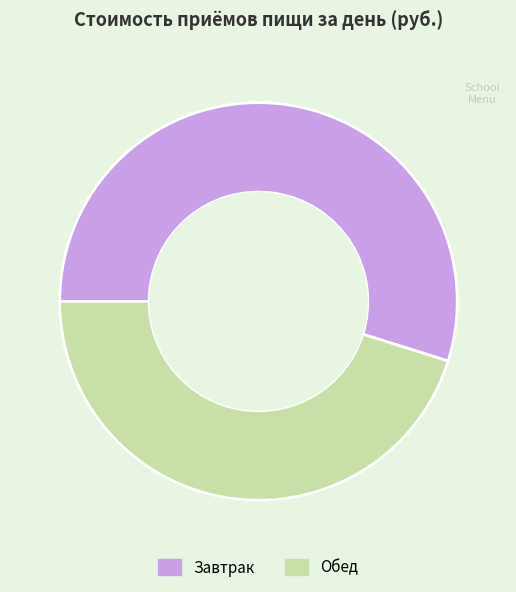

Which category has the biggest portion of the pie?

Завтрак